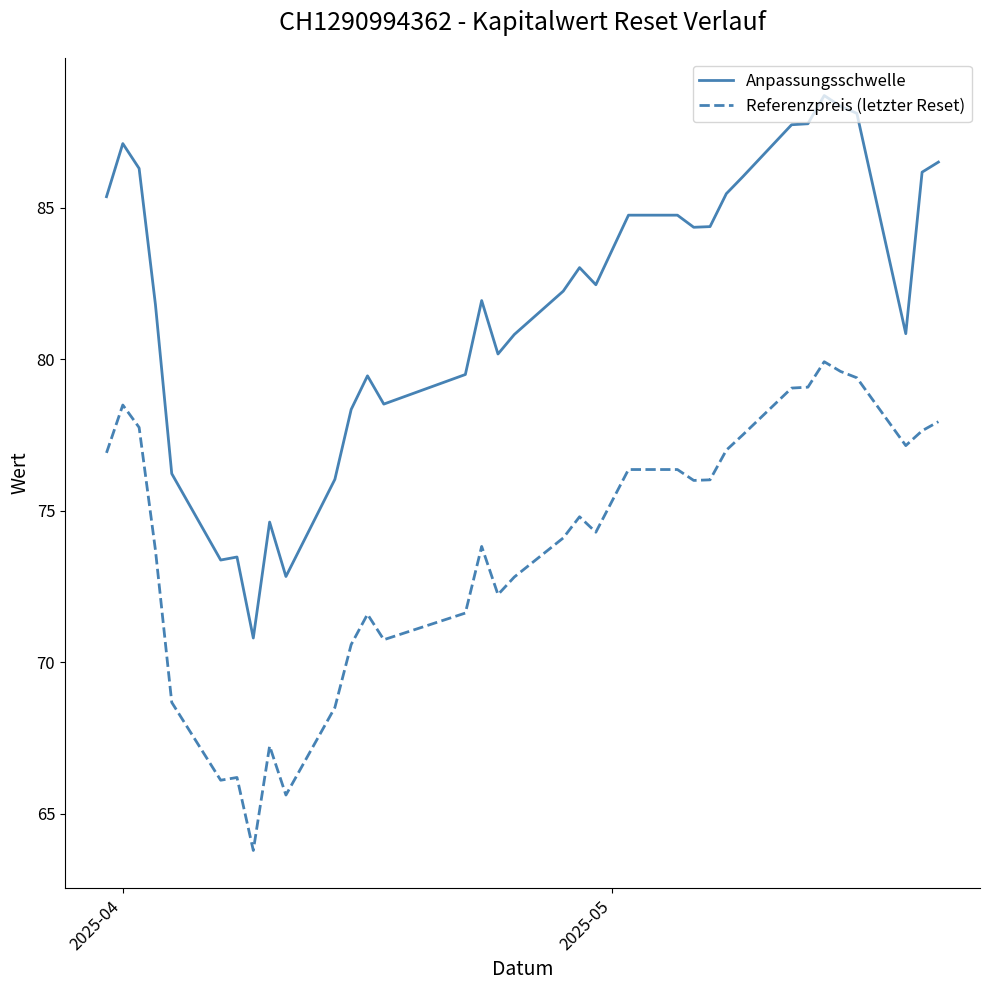

Which series has the largest total across all categories?

Anpassungsschwelle